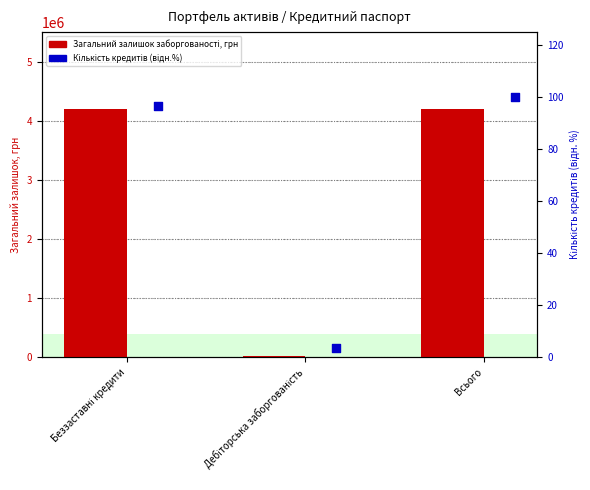

At which category is the sum across all series the highest?

Всього